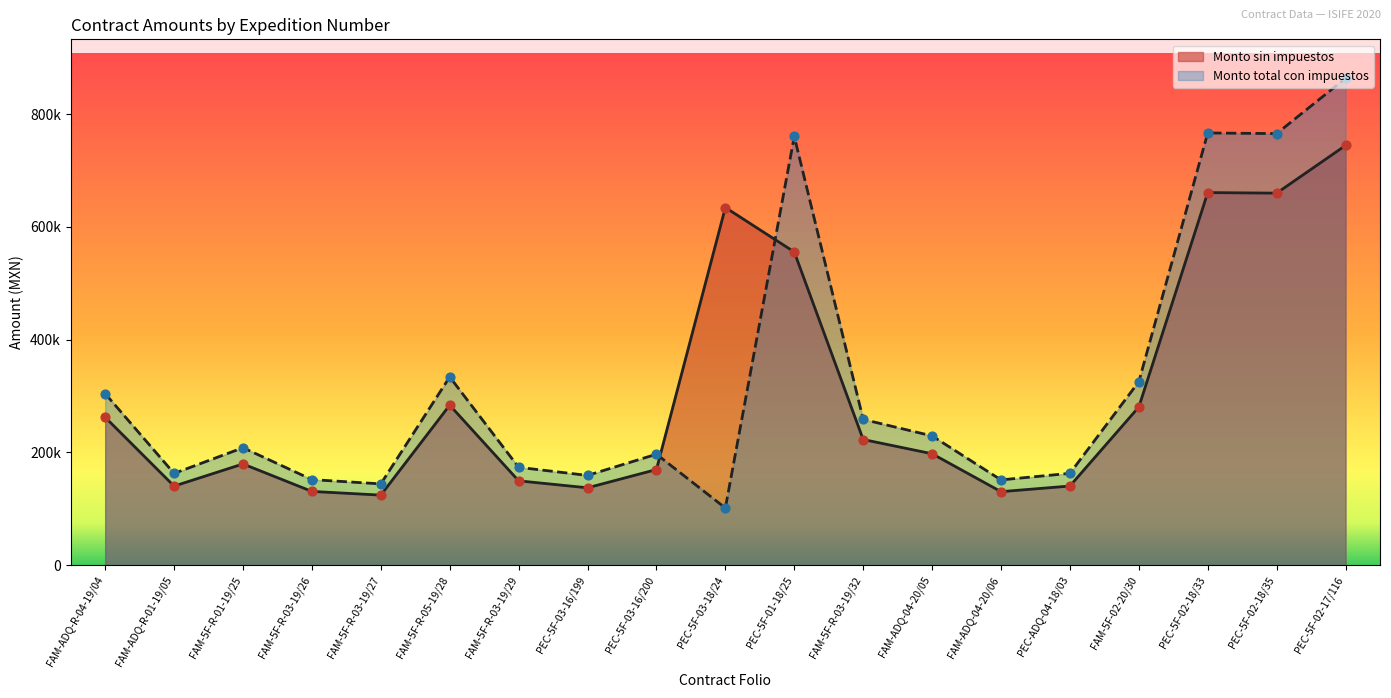

At which category is the sum across all series the highest?

PEC-5F-02-17/116